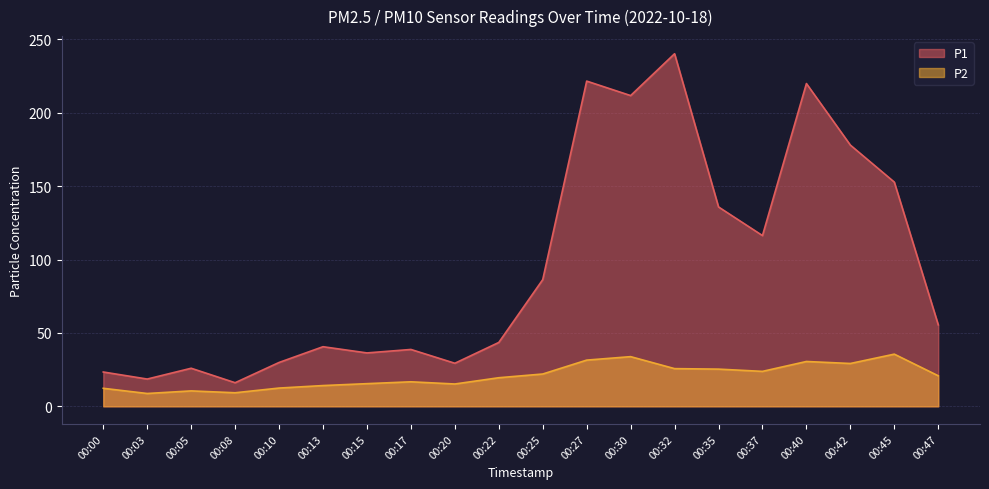

How many distinct data groups are displayed?

2